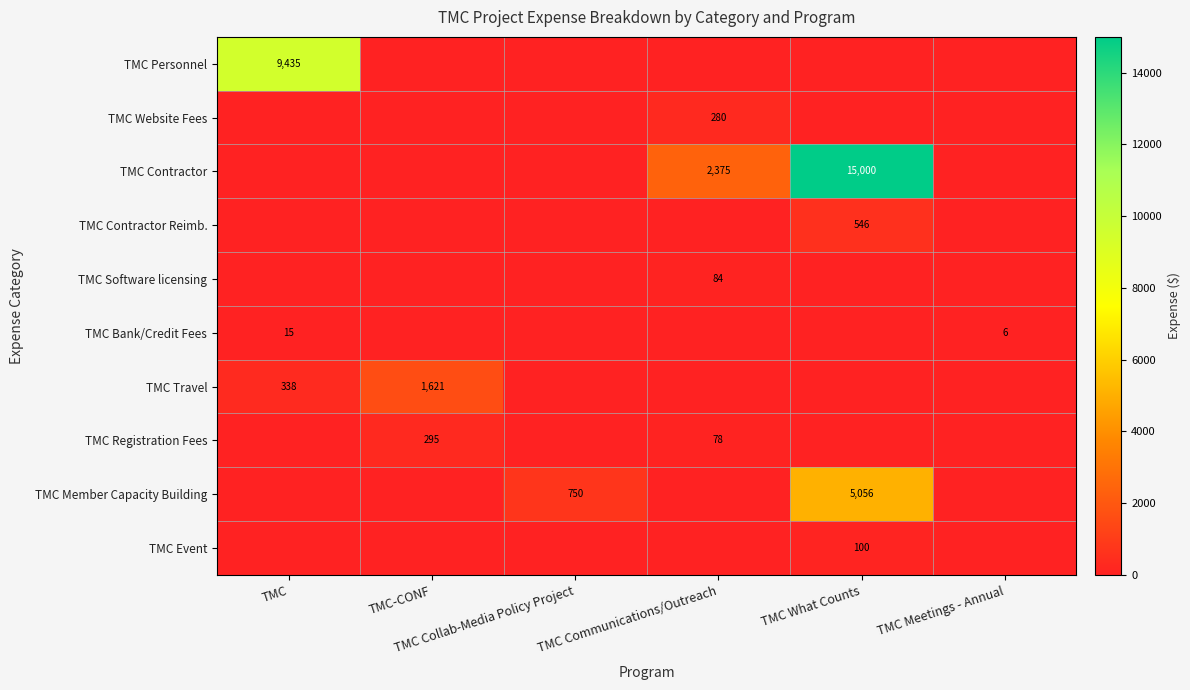

Which series has the largest total across all categories?

TMC Contractor